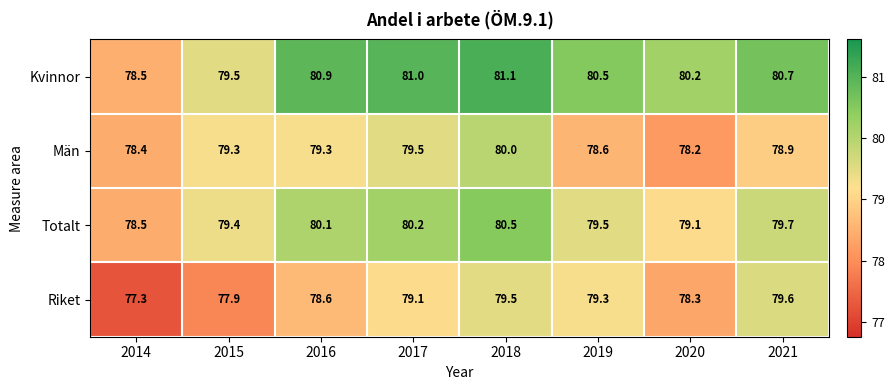

True or false: Kvinnor has a value of 80.9 at 2016.

True